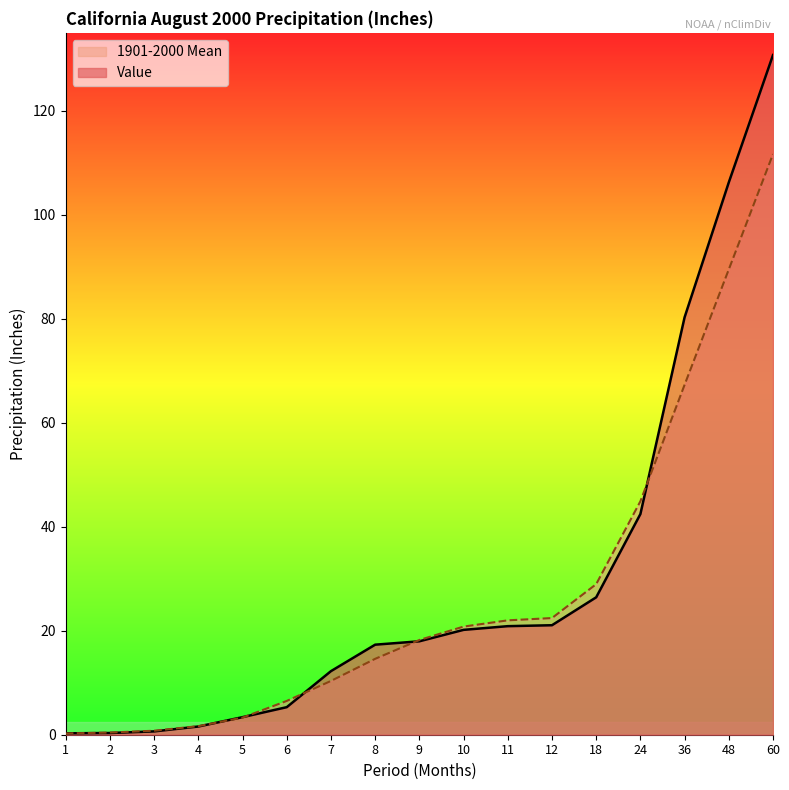

True or false: 1901-2000 Mean has a value of 44.9 at 24.

True